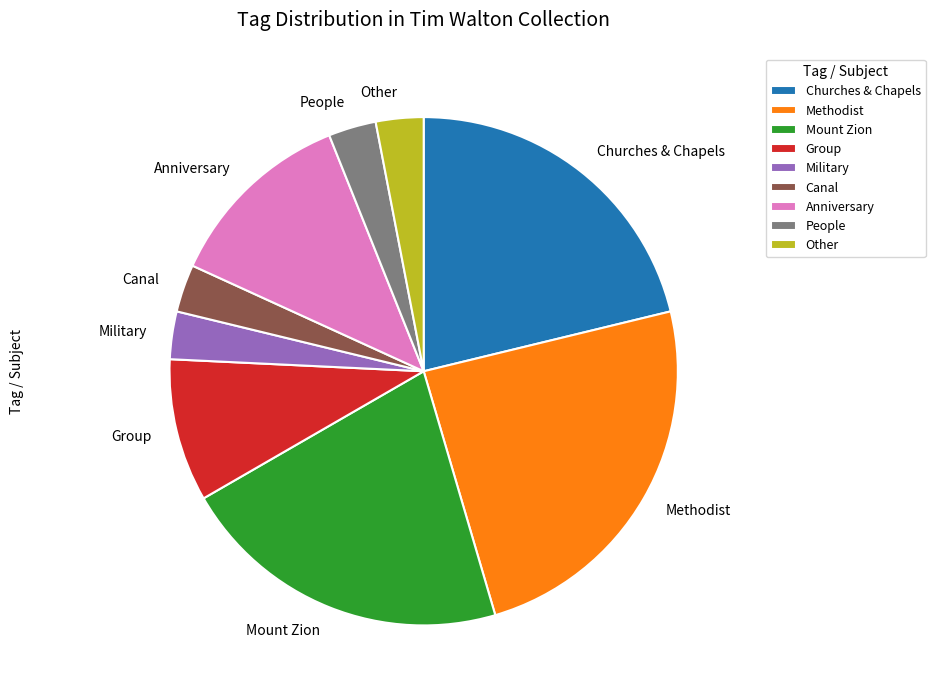

Is it true that Group is 9% of the pie?

True